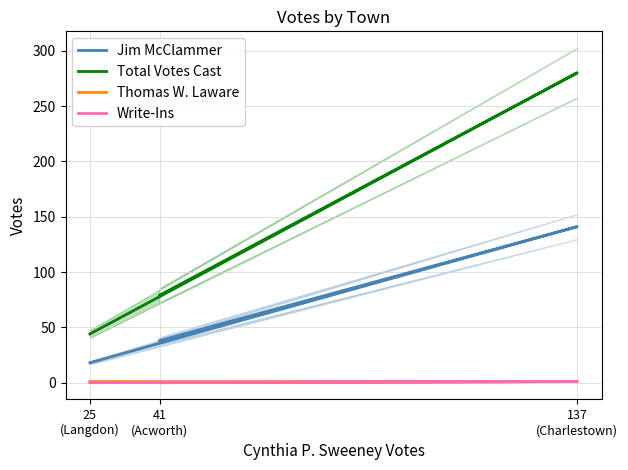

What is the greatest value displayed?

280